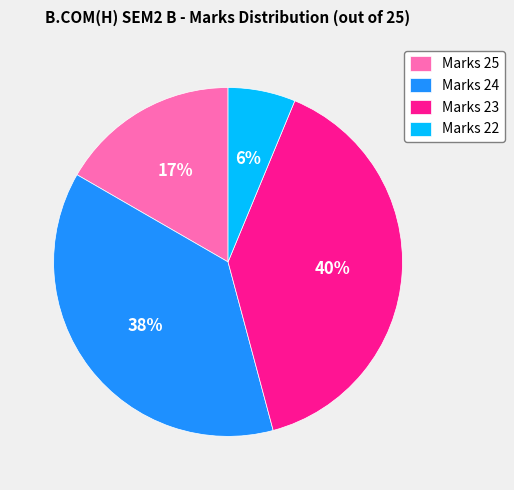

Does any single category account for the majority?

No